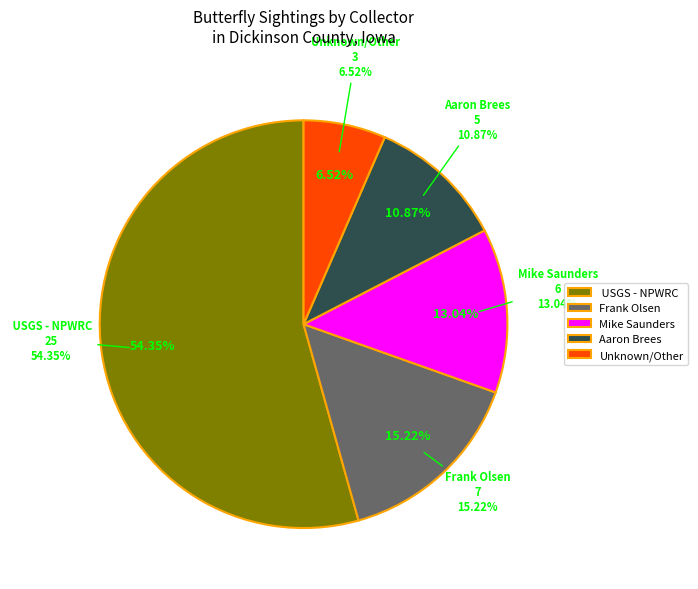

How many segments does this pie chart have?

5